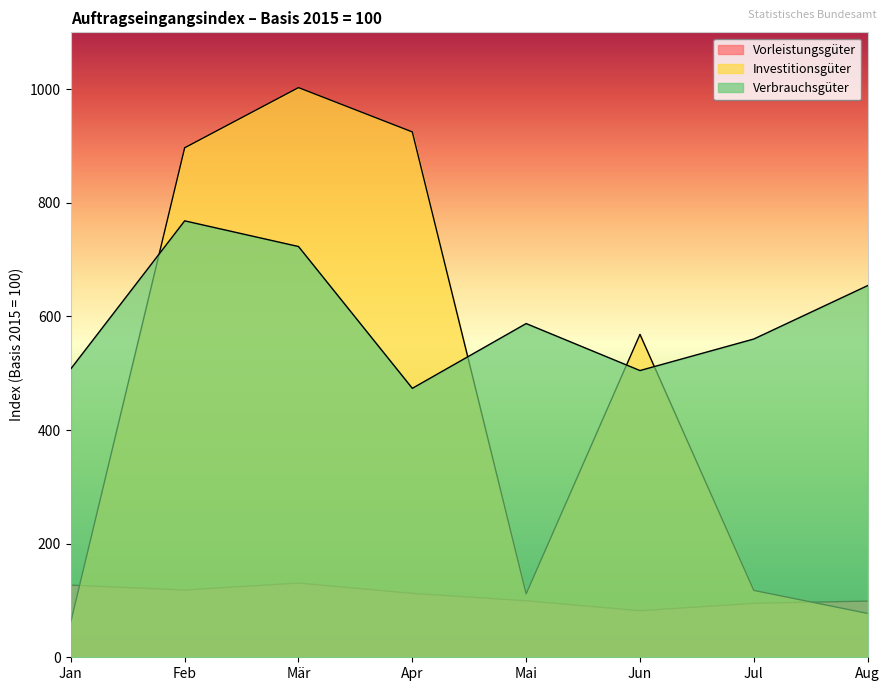

Which series ends up on top after the final intersection of Investitionsgüter and Verbrauchsgüter?

Verbrauchsgüter